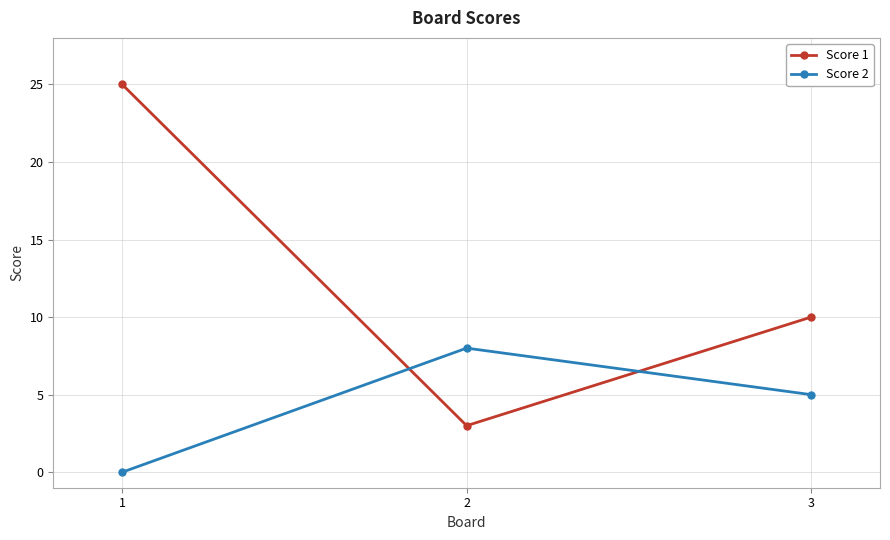

What is the difference between the maximum and minimum values in the Score 2 series?

8